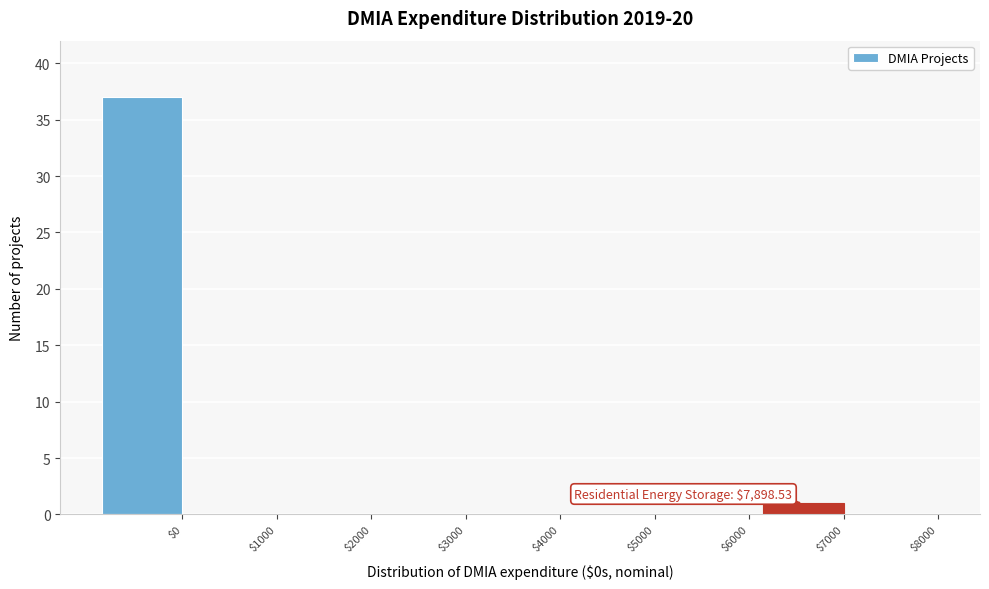

At which category does the chart reach its peak across all series?

$0